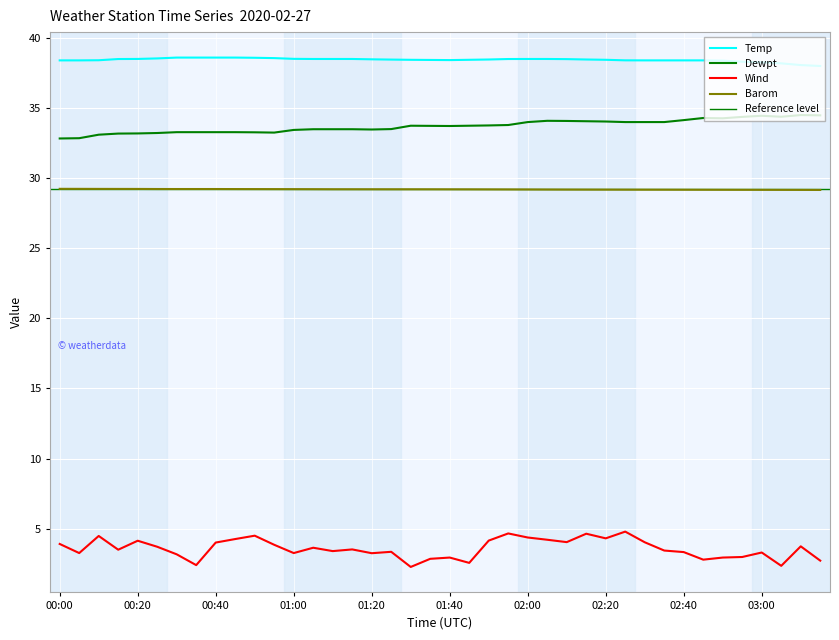

At which category is the sum across all series the highest?

02:25